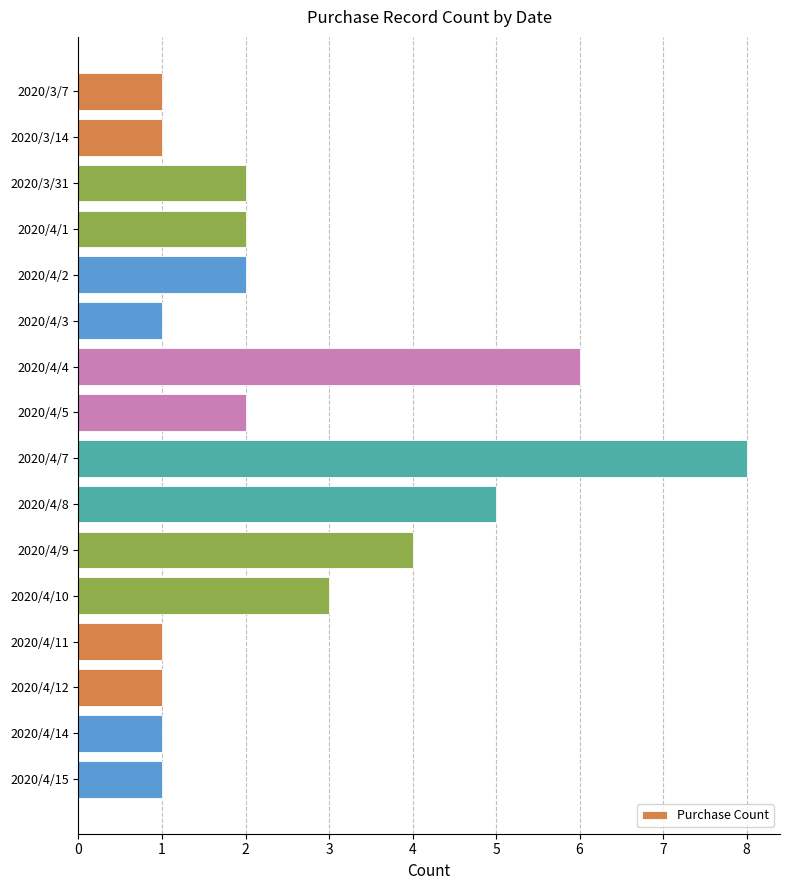

At which label is the value closest to 4?

2020/4/9